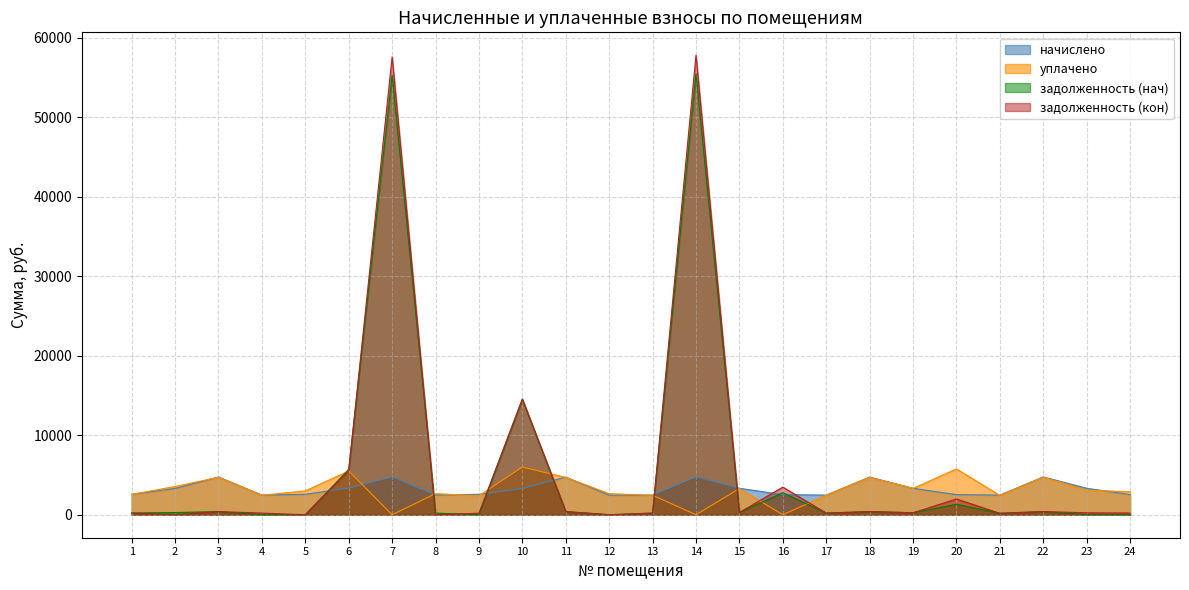

What is the difference between the highest and lowest values at 24?

2891.0